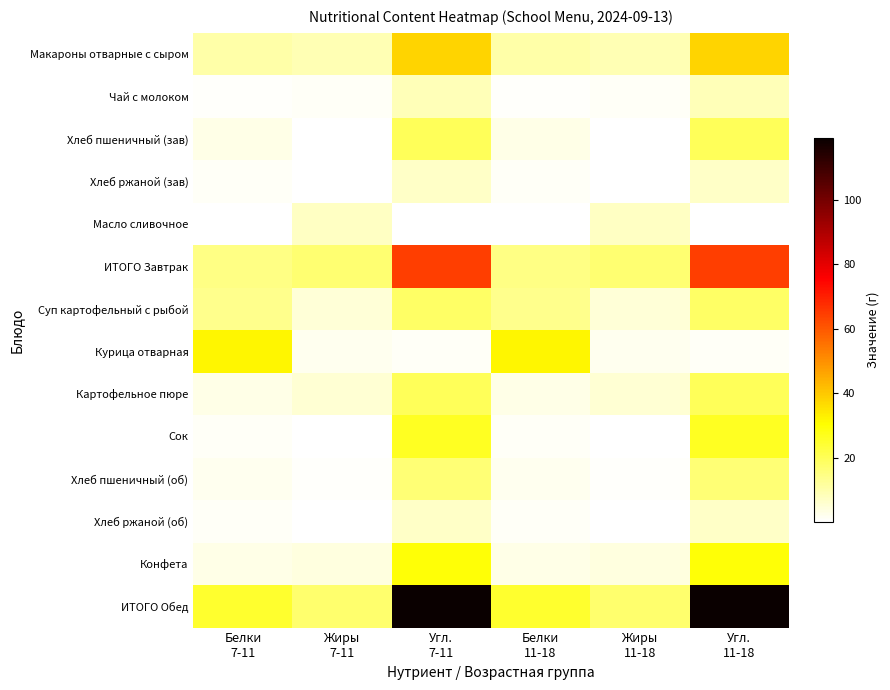

Reading left to right, extract all data points from this chart.

Макароны отварные с сыром: Белки
7-11=10.5	Жиры
7-11=9.1	Угл.
7-11=38.2	Белки
11-18=10.5	Жиры
11-18=9.1	Угл.
11-18=38.2
Чай с молоком: Белки
7-11=1.0	Жиры
7-11=1.1	Угл.
7-11=8.6	Белки
11-18=1.0	Жиры
11-18=1.1	Угл.
11-18=8.6
Хлеб пшеничный (зав): Белки
7-11=3.0	Жиры
7-11=0.3	Угл.
7-11=19.7	Белки
11-18=3.0	Жиры
11-18=0.3	Угл.
11-18=19.7
Хлеб ржаной (зав): Белки
7-11=1.3	Жиры
7-11=0.2	Угл.
7-11=6.7	Белки
11-18=1.3	Жиры
11-18=0.2	Угл.
11-18=6.7
Масло сливочное: Белки
7-11=0.1	Жиры
7-11=7.3	Угл.
7-11=0.1	Белки
11-18=0.1	Жиры
11-18=7.3	Угл.
11-18=0.1
ИТОГО Завтрак: Белки
7-11=14.9	Жиры
7-11=16.9	Угл.
7-11=64.7	Белки
11-18=14.9	Жиры
11-18=16.9	Угл.
11-18=64.7
Суп картофельный с рыбой: Белки
7-11=13.7	Жиры
7-11=4.8	Угл.
7-11=18.6	Белки
11-18=13.7	Жиры
11-18=4.8	Угл.
11-18=18.6
Курица отварная: Белки
7-11=32.1	Жиры
7-11=2.4	Угл.
7-11=1.1	Белки
11-18=32.1	Жиры
11-18=2.4	Угл.
11-18=1.1
Картофельное пюре: Белки
7-11=3.1	Жиры
7-11=5.3	Угл.
7-11=19.8	Белки
11-18=3.1	Жиры
11-18=5.3	Угл.
11-18=19.8
Сок: Белки
7-11=1.4	Жиры
7-11=0.2	Угл.
7-11=26.4	Белки
11-18=1.4	Жиры
11-18=0.2	Угл.
11-18=26.4
Хлеб пшеничный (об): Белки
7-11=2.4	Жиры
7-11=0.8	Угл.
7-11=16.7	Белки
11-18=2.4	Жиры
11-18=0.8	Угл.
11-18=16.7
Хлеб ржаной (об): Белки
7-11=1.3	Жиры
7-11=0.2	Угл.
7-11=6.7	Белки
11-18=1.3	Жиры
11-18=0.2	Угл.
11-18=6.7
Конфета: Белки
7-11=3.0	Жиры
7-11=3.9	Угл.
7-11=29.8	Белки
11-18=3.0	Жиры
11-18=3.9	Угл.
11-18=29.8
ИТОГО Обед: Белки
7-11=24.9	Жиры
7-11=17.6	Угл.
7-11=119.1	Белки
11-18=24.9	Жиры
11-18=17.6	Угл.
11-18=119.1